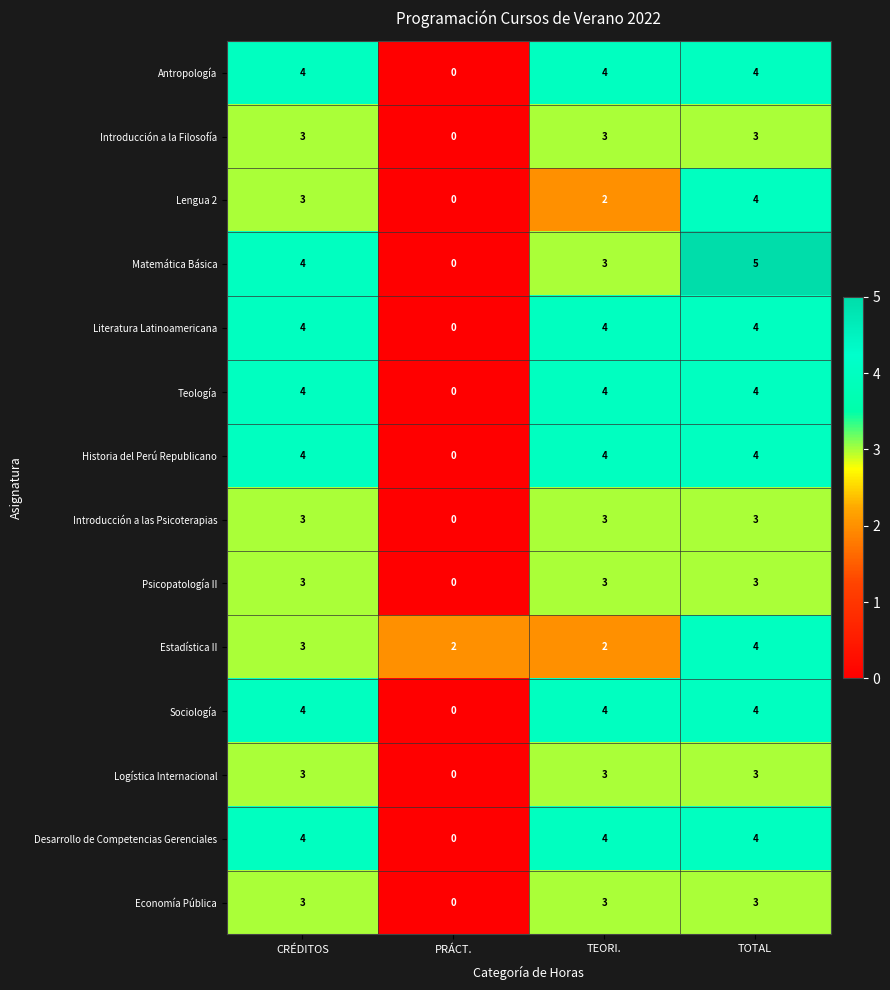

Where is Introducción a la Filosofía nearest to the value 1?

PRÁCT.